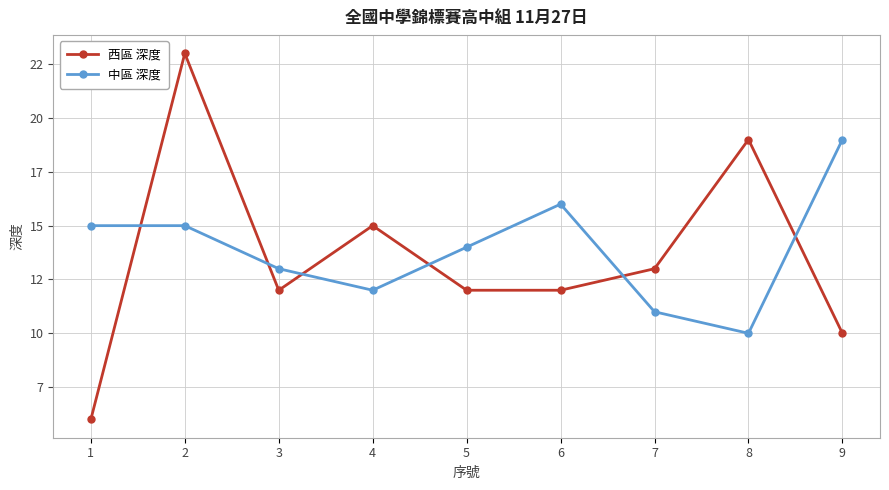

Which series has the largest total across all categories?

中區 深度